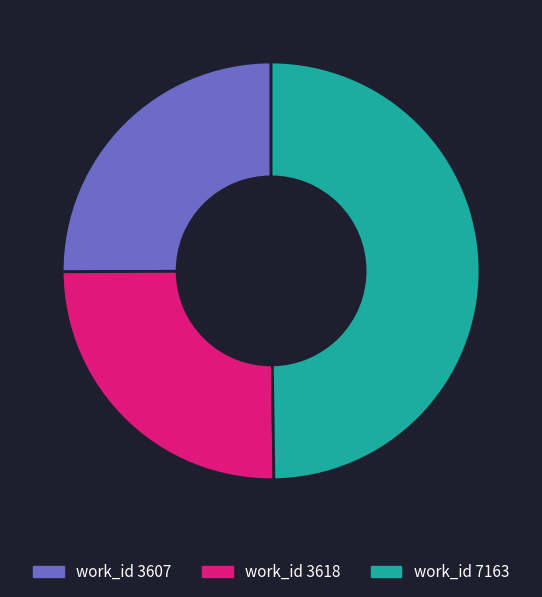

Approximately how many times larger is the value at work_id 3607 compared to work_id 7163?

0.5